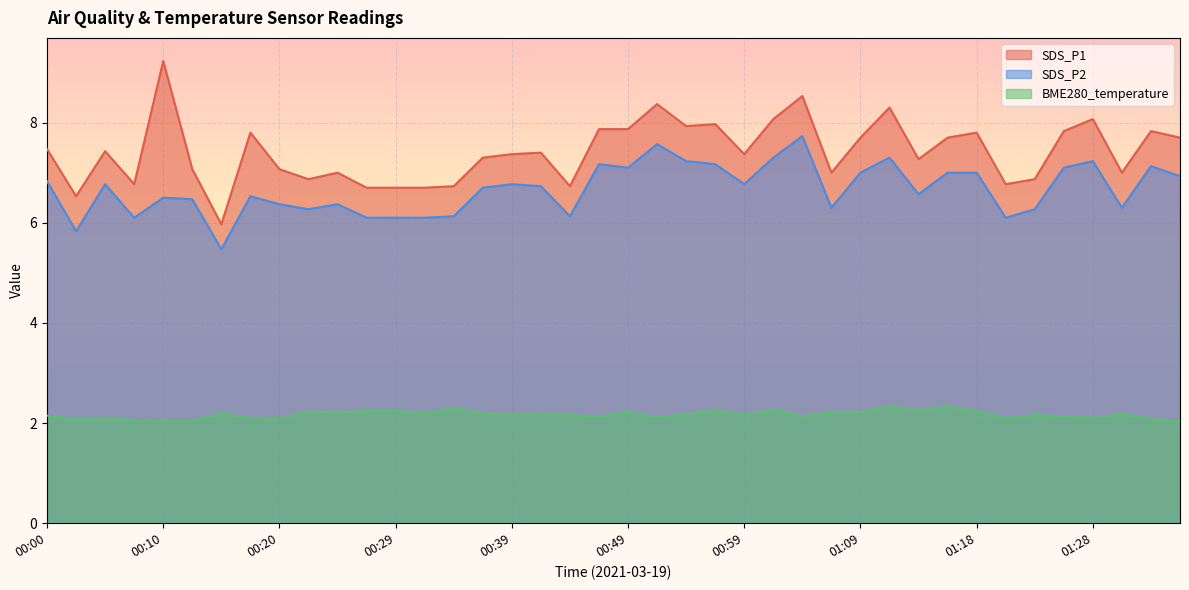

What is the minimum value shown in the chart?

2.0